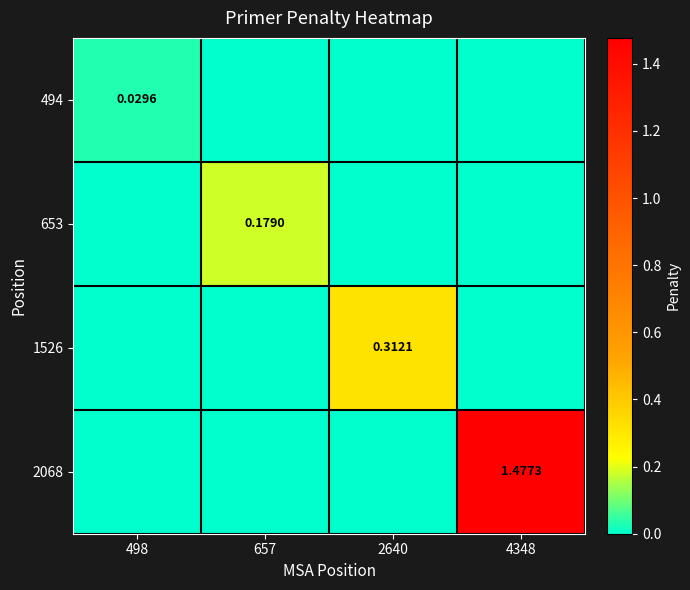

How many data points does each series have?

4